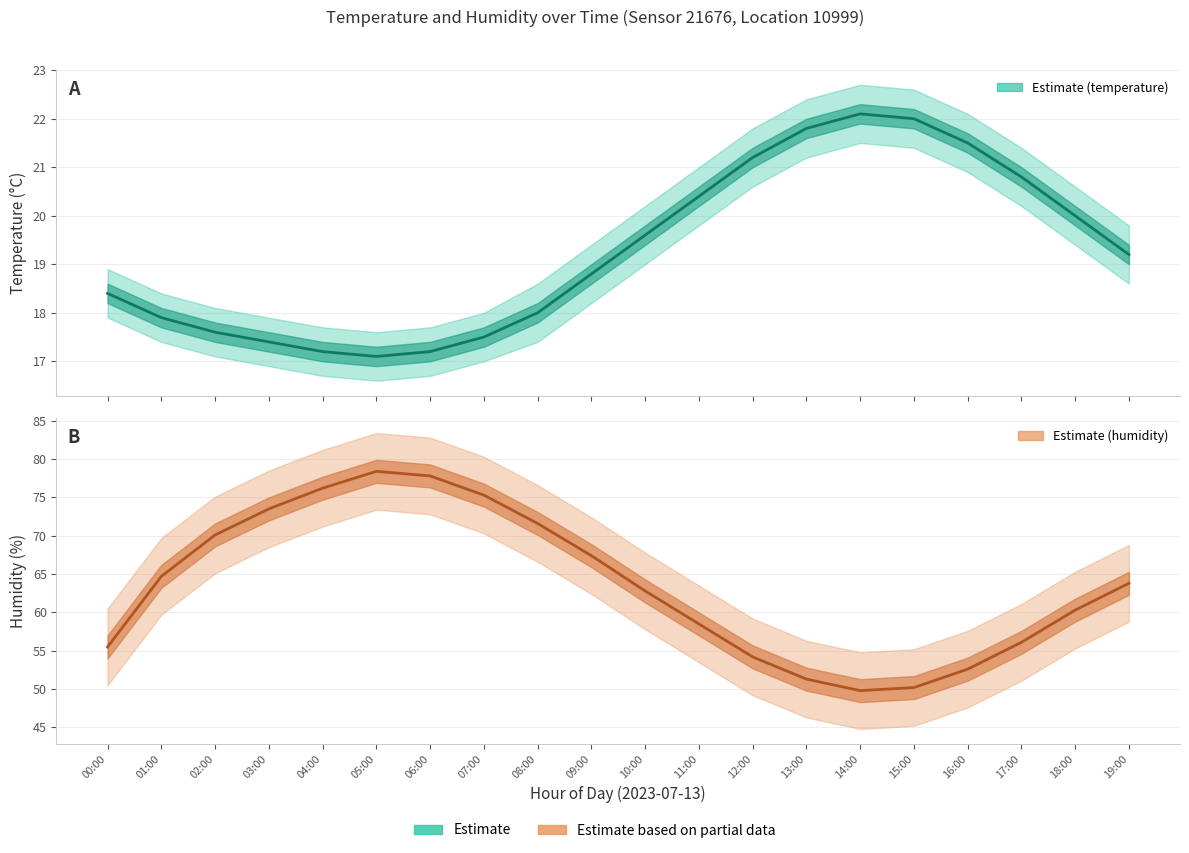

What is the sum of all humidity values?

1270.1